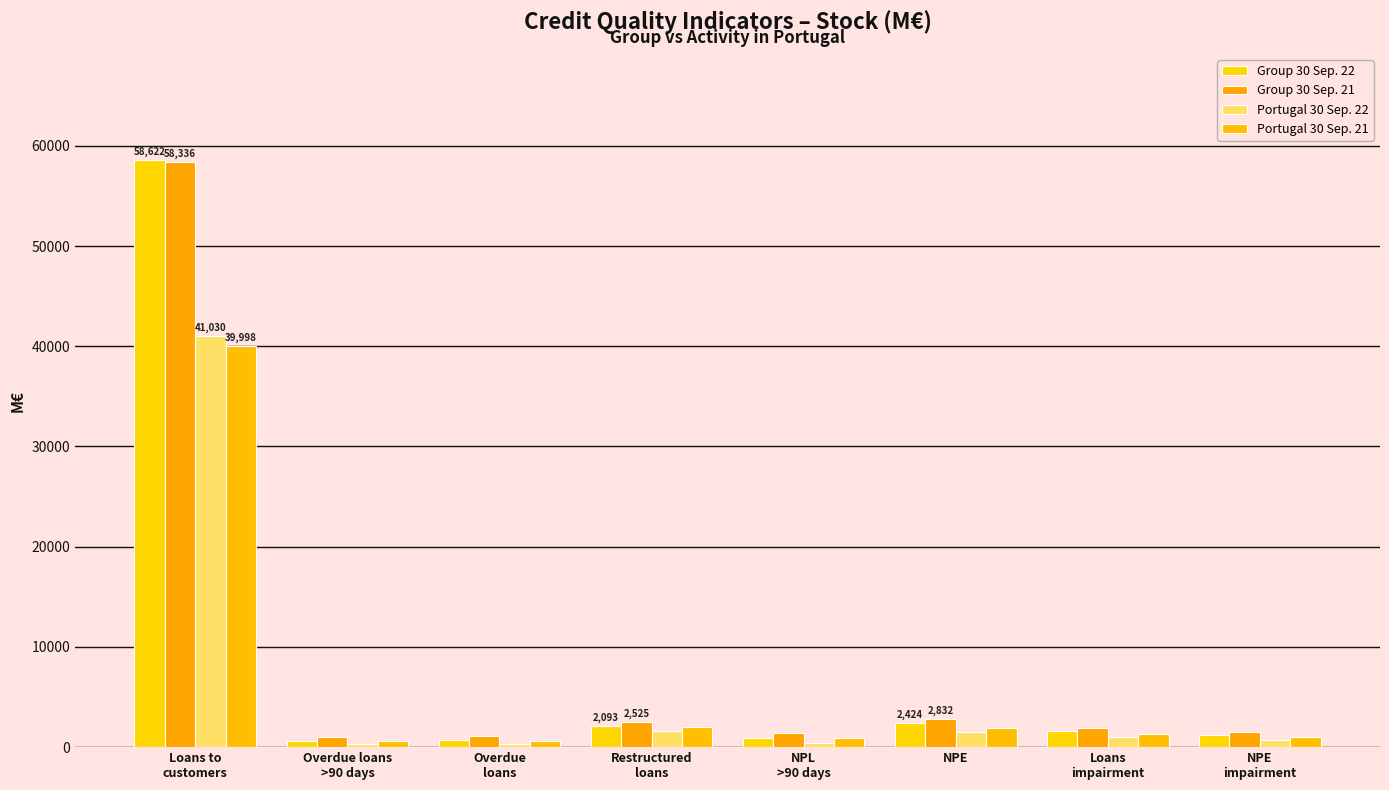

What is the spread (max minus min) of values at NPE
impairment?

738